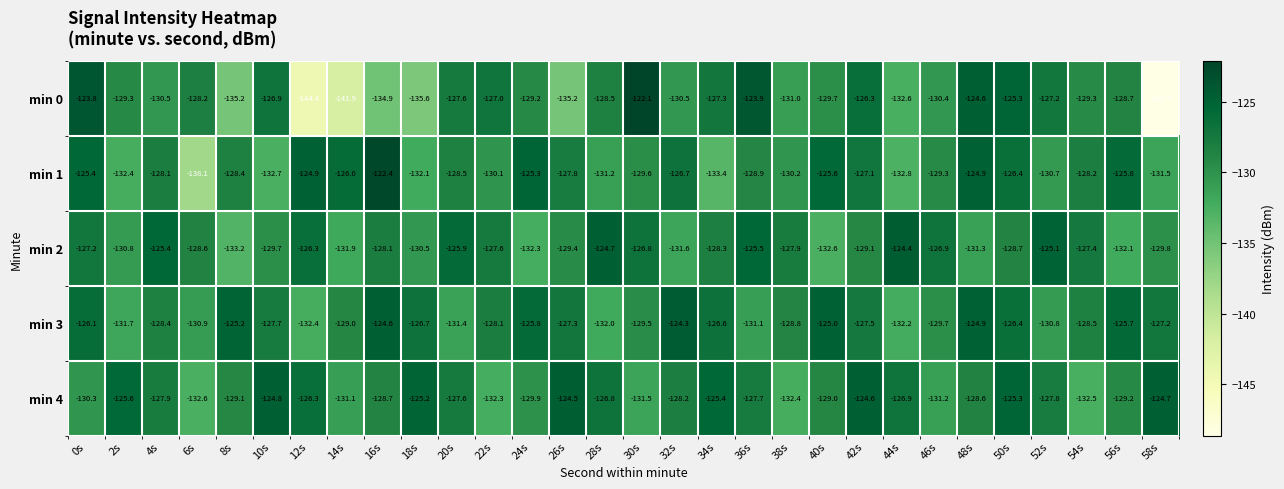

Count the number of data series in this chart.

5